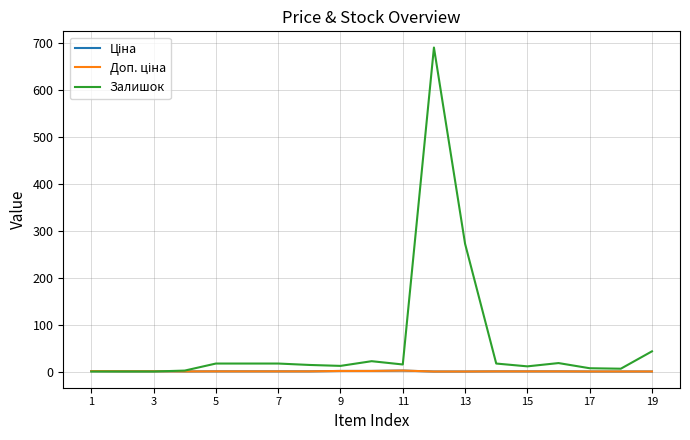

Which series has the largest range (max minus min)?

Залишок